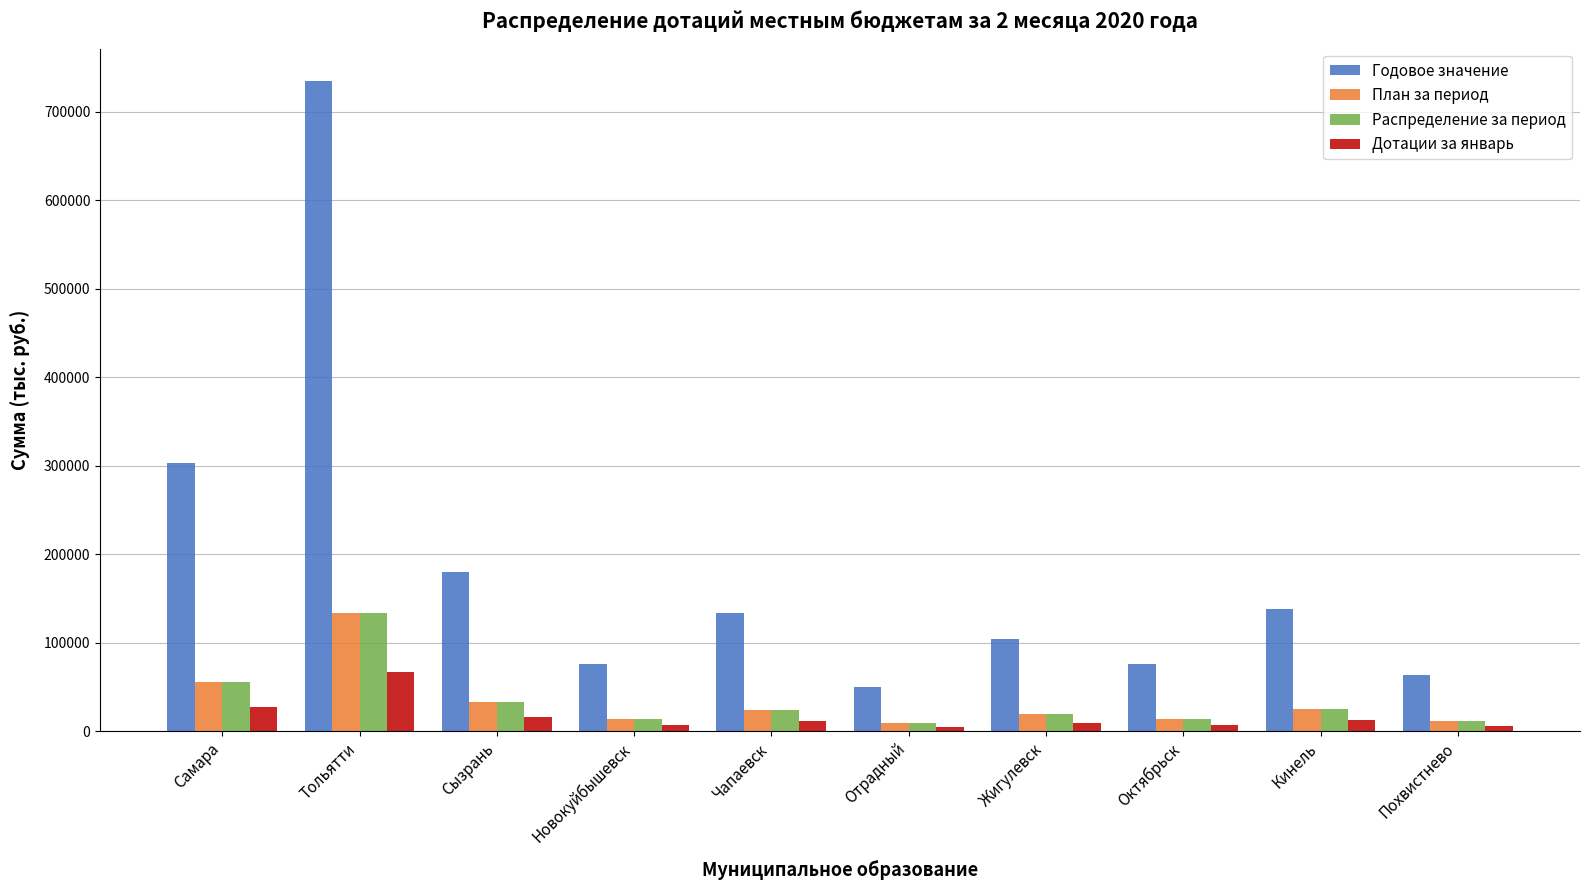

What is the sum of the Распределение за период values at Отрадный and Похвистнево?

20654.7